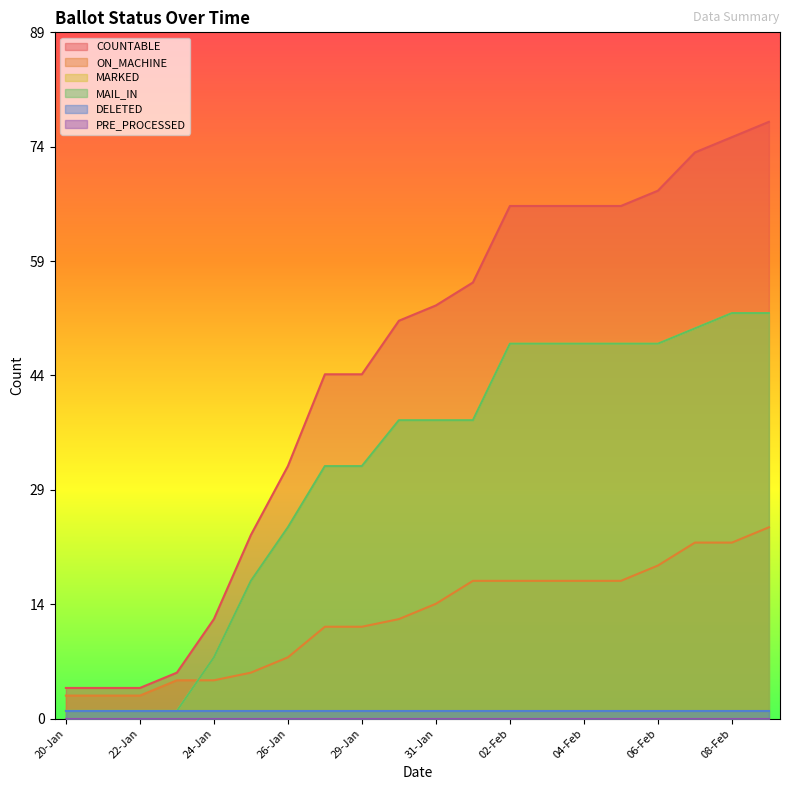

At which category does the chart reach its peak across all series?

09-Feb